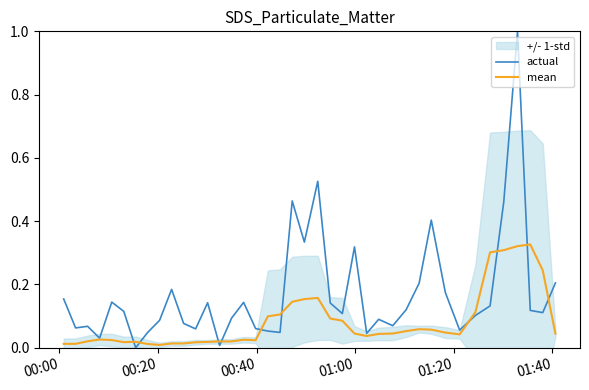

How many times do mean and actual cross each other?

10